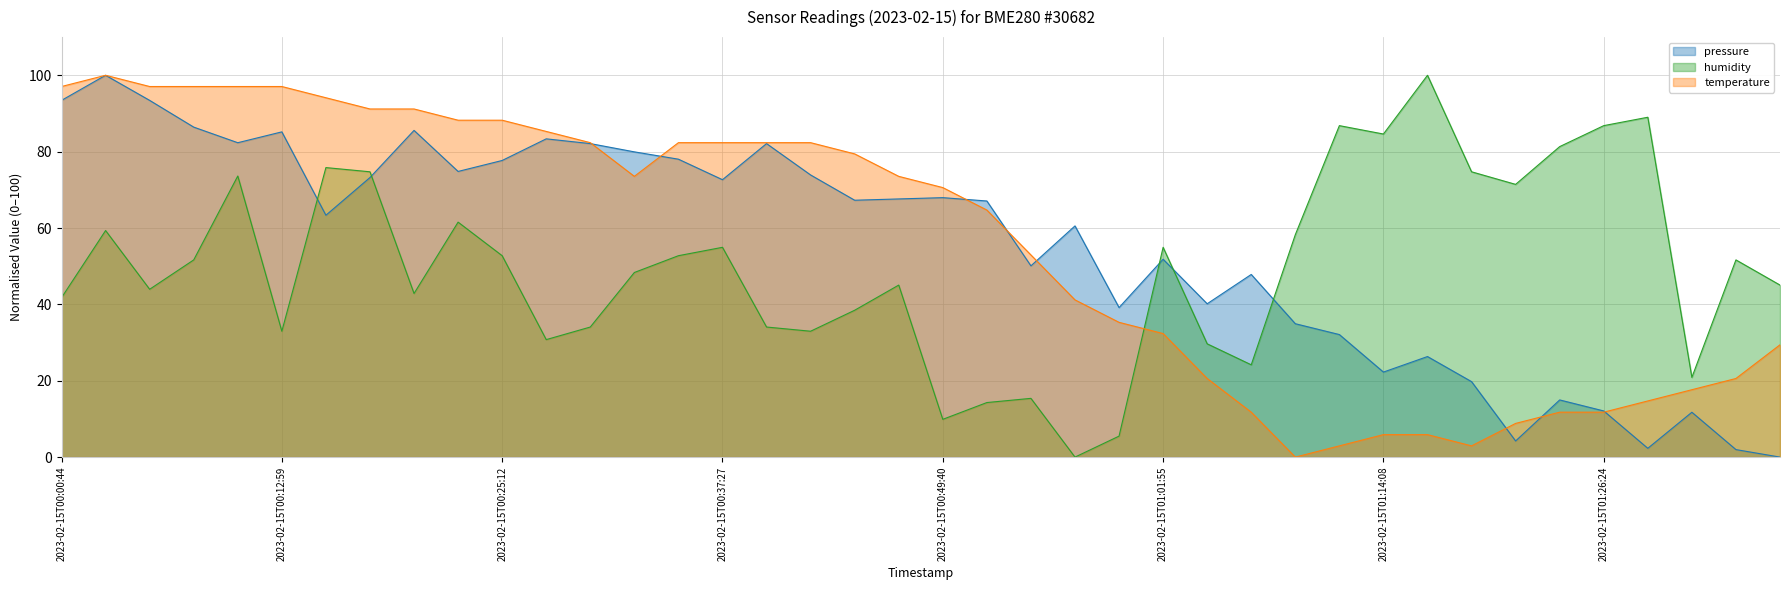

What are all the series names shown in the legend?

pressure, humidity, temperature